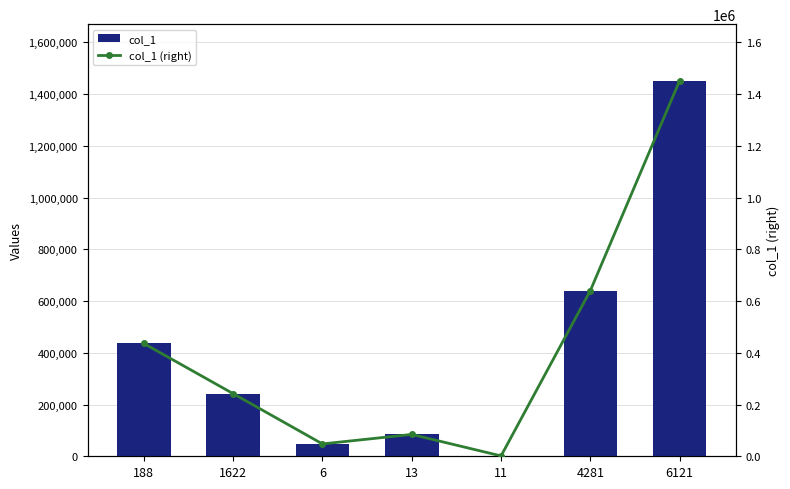

Which series has the largest total across all categories?

col_1